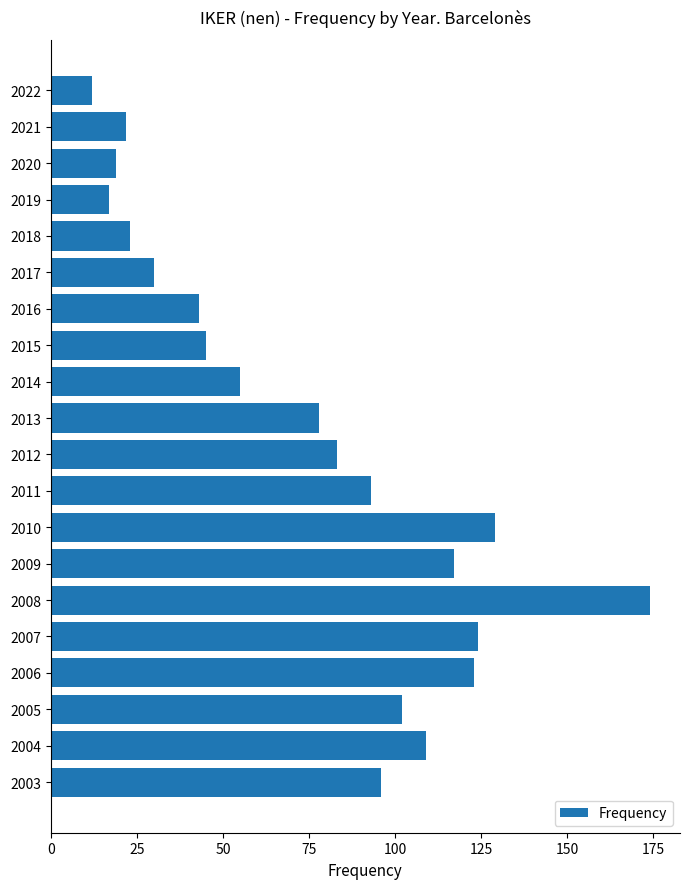

What is the difference between the maximum and minimum values?

162